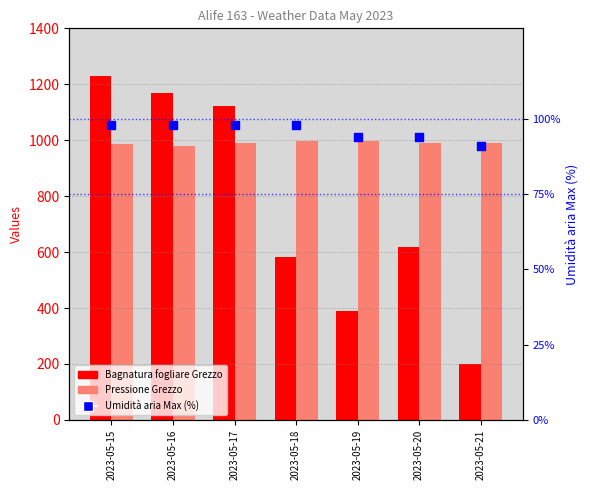

Which series contains the lowest Y value?

Umidità aria Max (%)